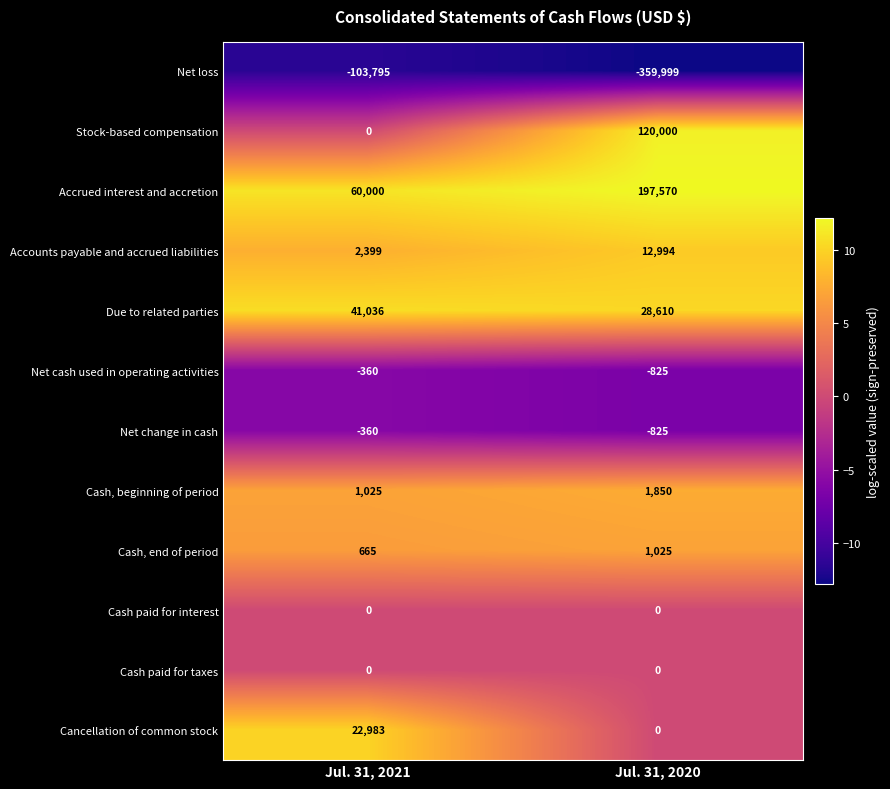

True or false: Accrued interest and accretion has a value of 42242 at Jul. 31, 2020.

False